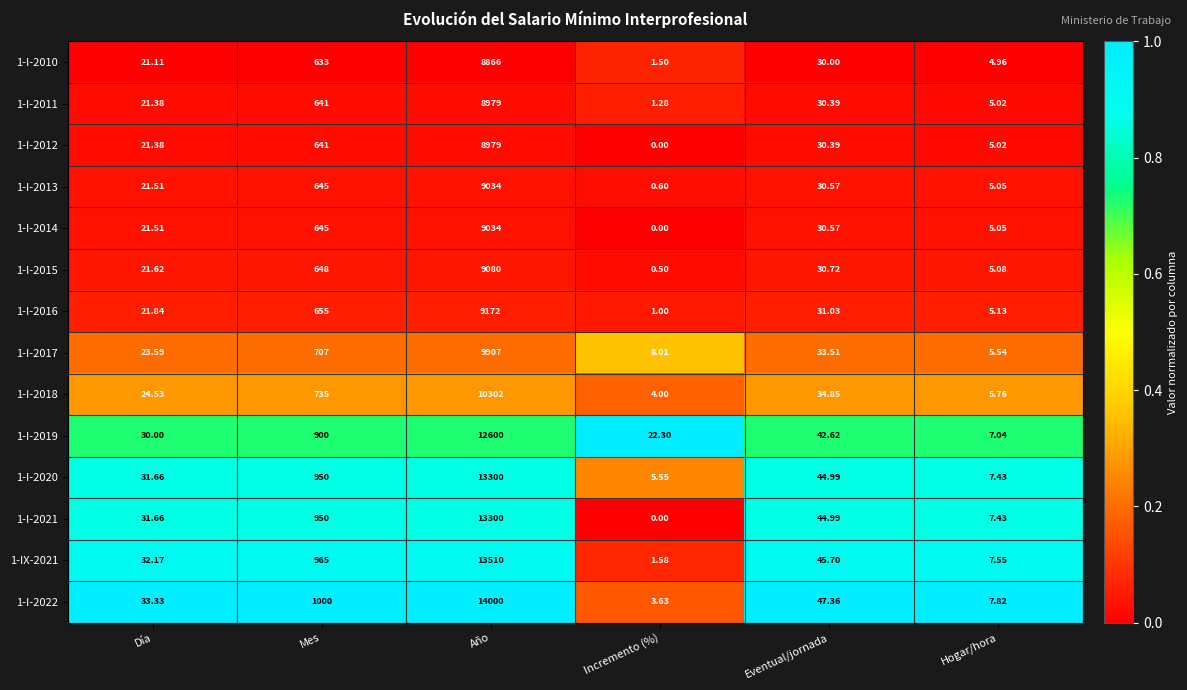

Where does the 1-I-2018 series first go above 34?

Mes